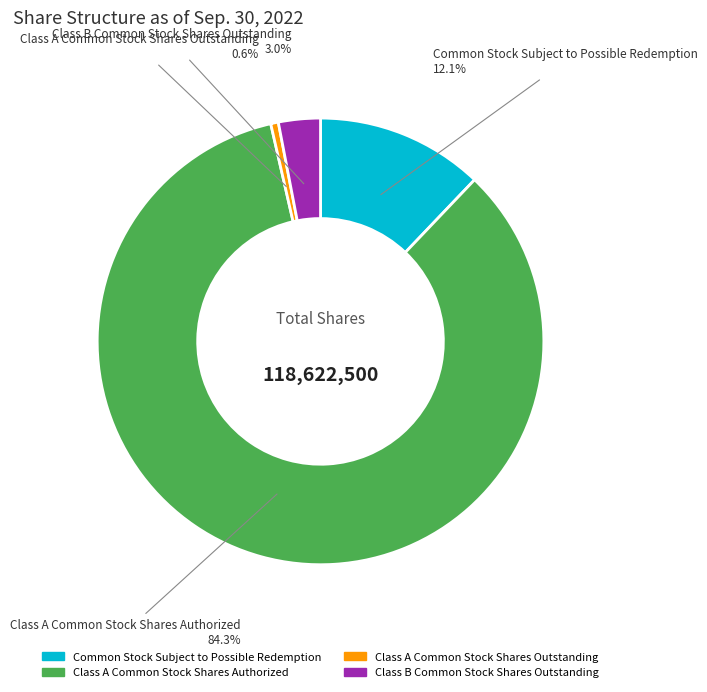

To the nearest percent, what portion does Class B Common Stock Shares Outstanding represent?

3%